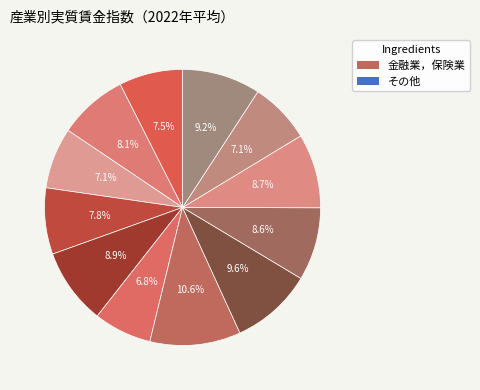

How many segments does this pie chart have?

12